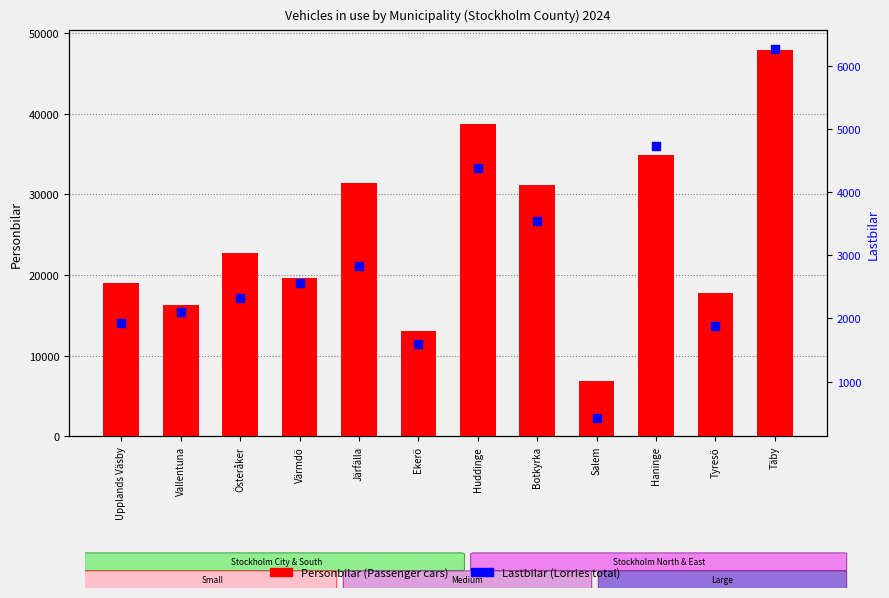

Which series reaches the minimum Y coordinate?

Lastbilar (Lorries total)